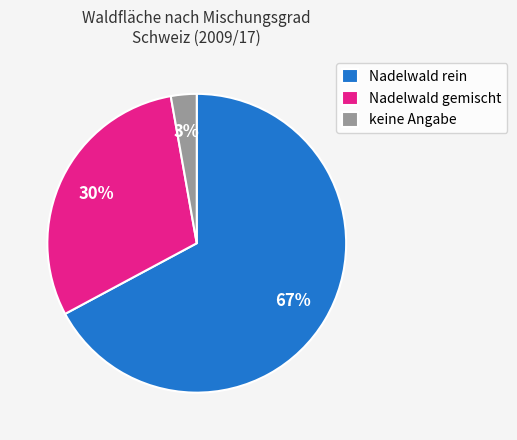

What percentage is the Nadelwald gemischt slice, to the nearest percent?

30%